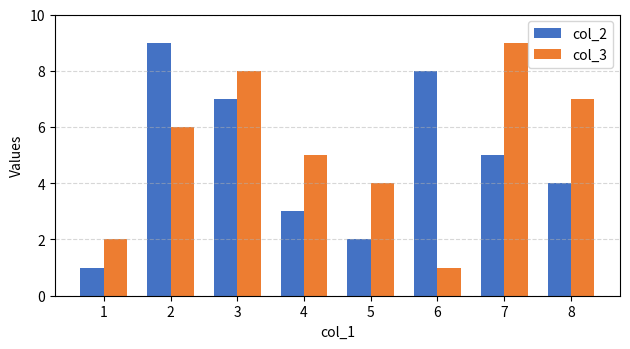

What is the sum of all col_2 values?

39